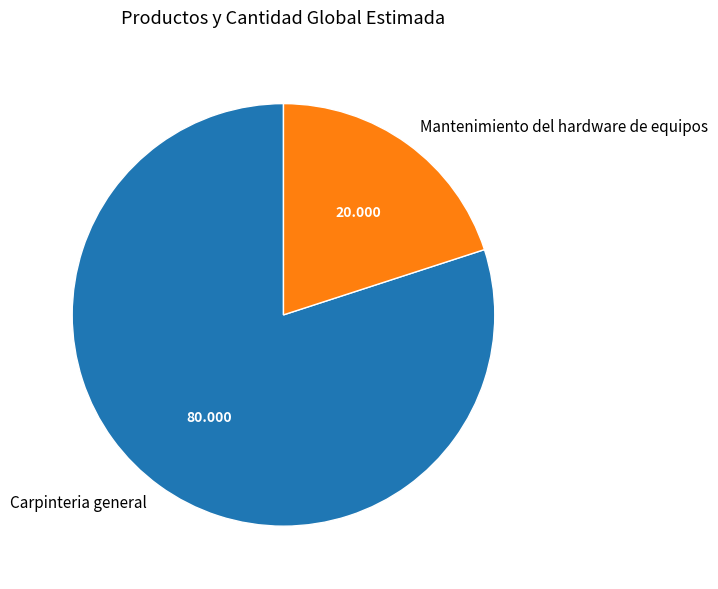

Which category has the biggest portion of the pie?

Carpinteria general